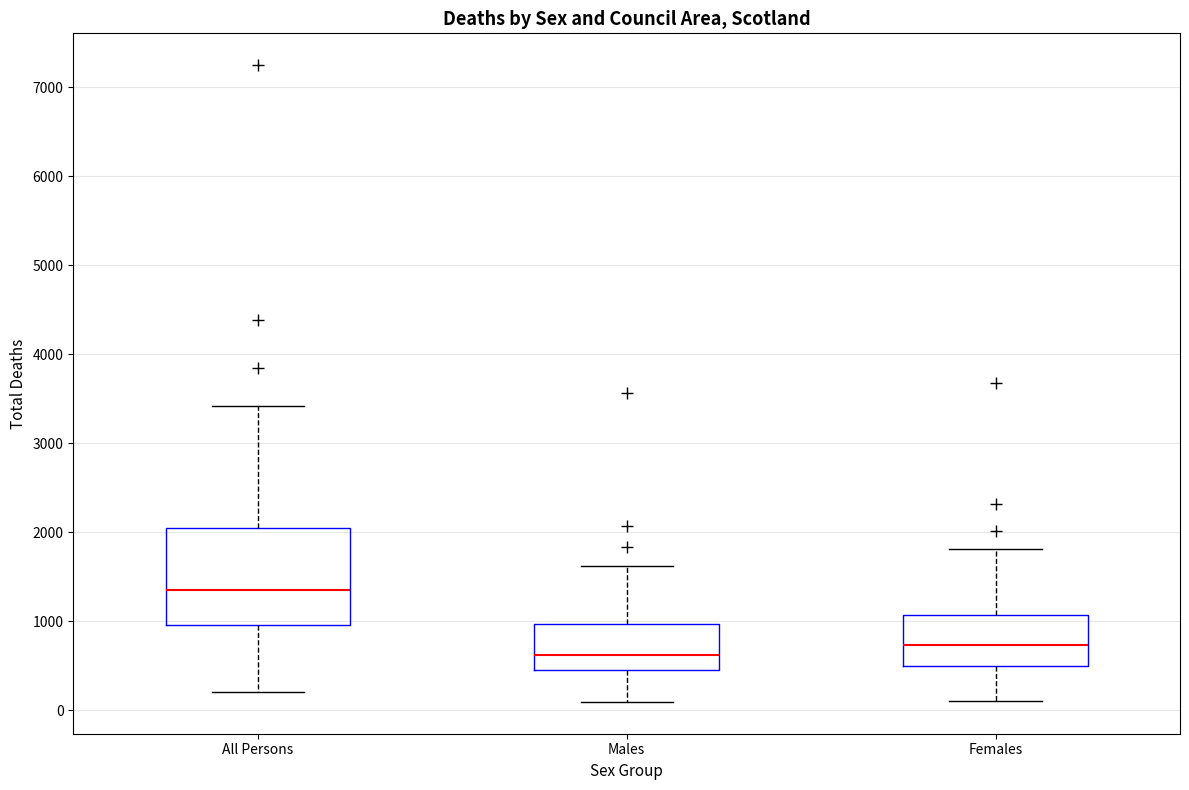

Which box is the tallest, from its lower edge to its upper edge?

All Persons